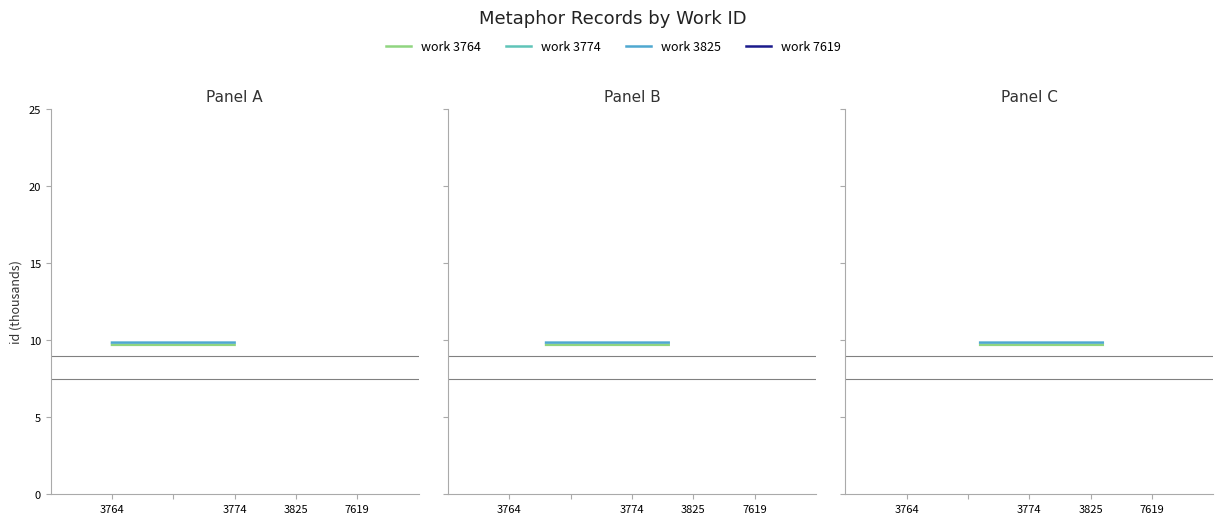

Does the chart display data point markers on the line(s)?

No